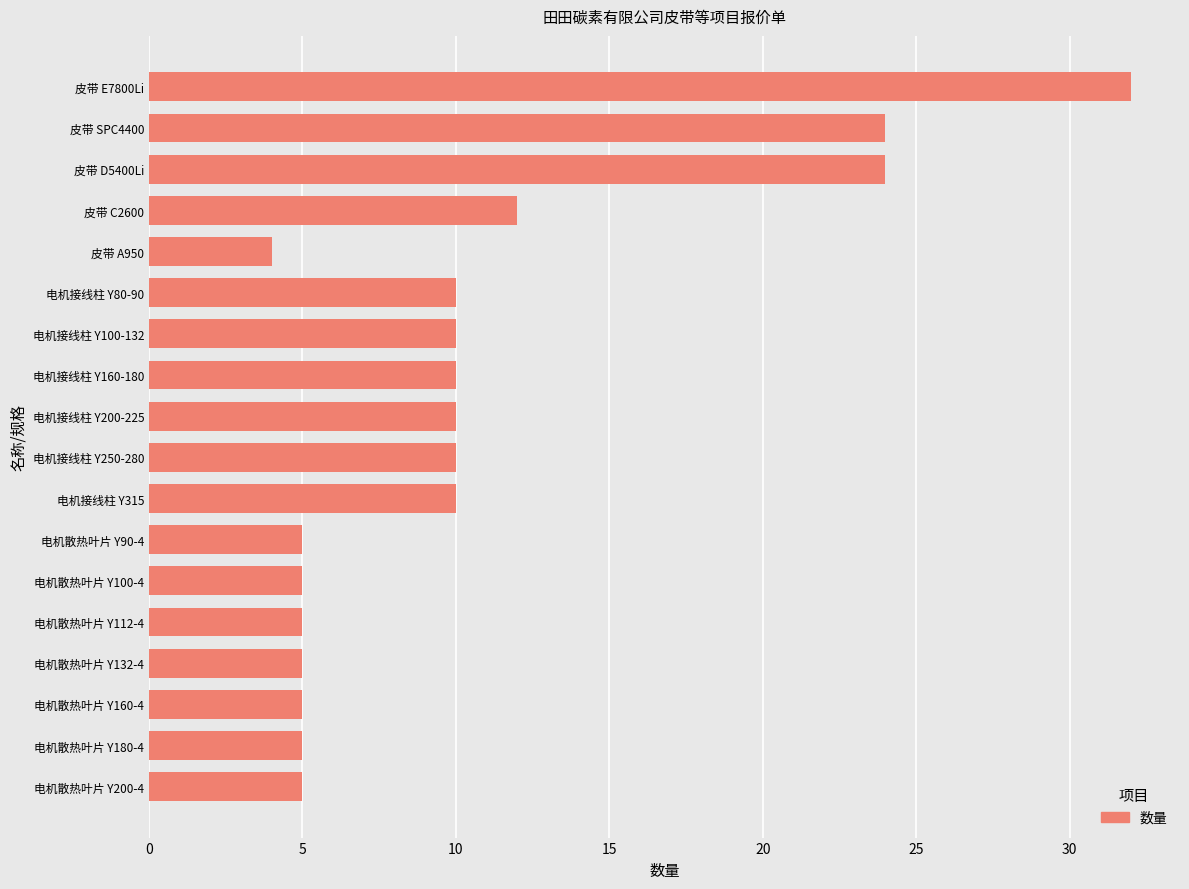

What is the difference between the values at 电机散热叶片 Y200-4 and 电机接线柱 Y315?

5